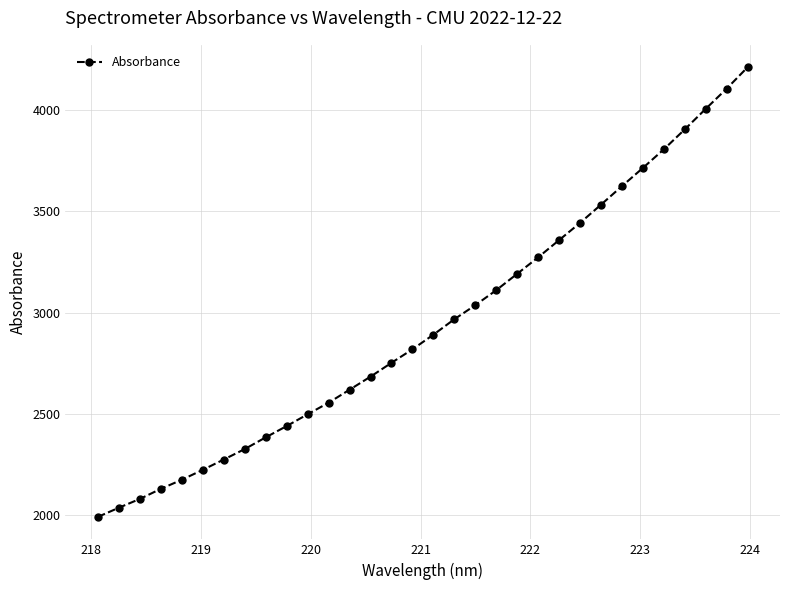

What is the average value?

2942.5